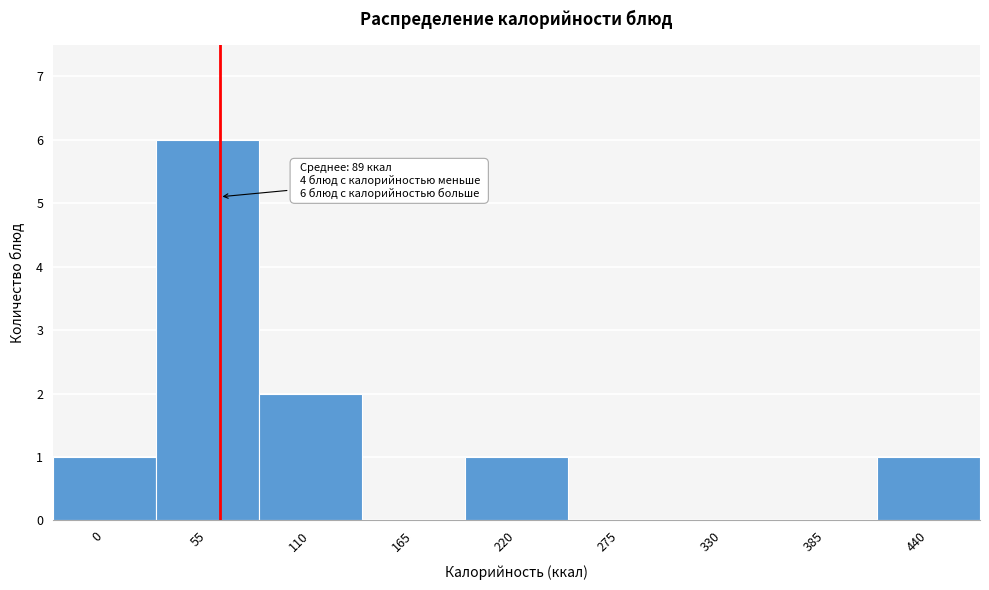

Reading left to right, transcribe all the data shown in this chart.

0=1	55=6	110=2	165=0	220=1	275=0	330=0	385=0	440=1